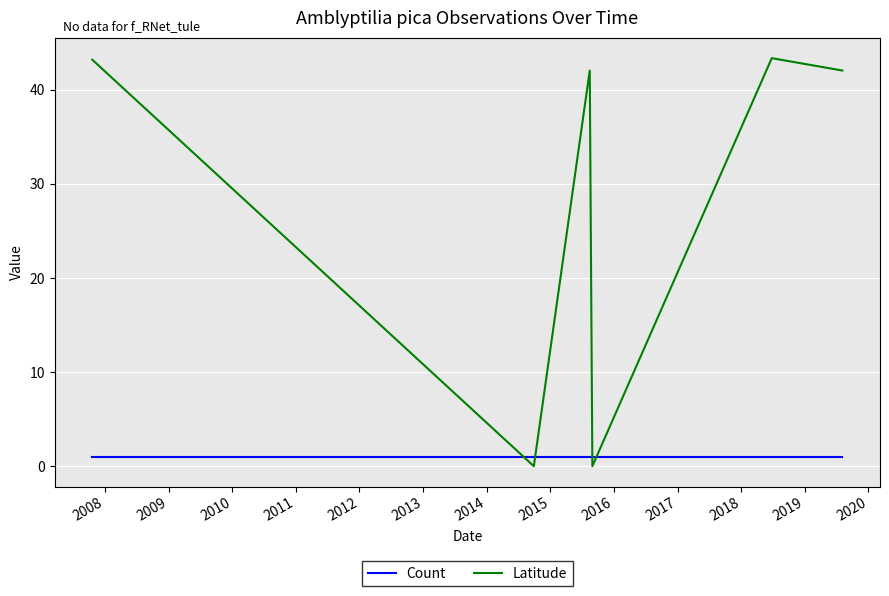

What is the maximum value for Latitude?

43.3